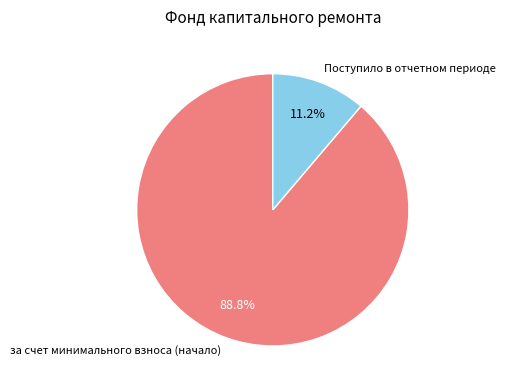

Rank the categories by value from lowest to highest.

Поступило в отчетном периоде, за счет минимального взноса (начало)